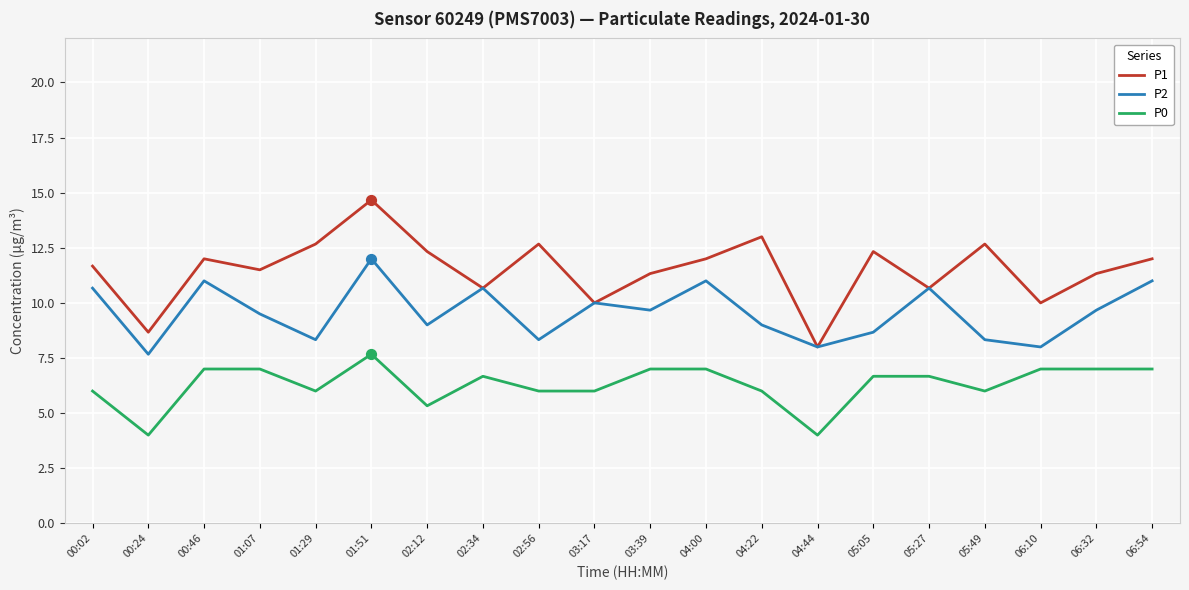

What are all the series names shown in the legend?

P1, P2, P0